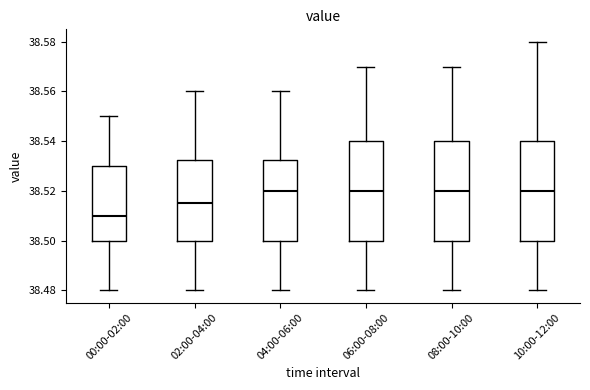

Reading left to right, transcribe this box plot: for each box, give where its median line is, the range the box spans, and where its two whiskers end, as read against the y-axis. The values are not printed on the chart, so give them approximately, as read against the axis.

00:00-02:00: median 38.510, box 38.500 to 38.530, whiskers 38.480 to 38.550
02:00-04:00: median 38.516, box 38.500 to 38.532, whiskers 38.480 to 38.560
04:00-06:00: median 38.520, box 38.500 to 38.532, whiskers 38.480 to 38.560
06:00-08:00: median 38.520, box 38.500 to 38.540, whiskers 38.480 to 38.570
08:00-10:00: median 38.520, box 38.500 to 38.540, whiskers 38.480 to 38.570
10:00-12:00: median 38.520, box 38.500 to 38.540, whiskers 38.480 to 38.580